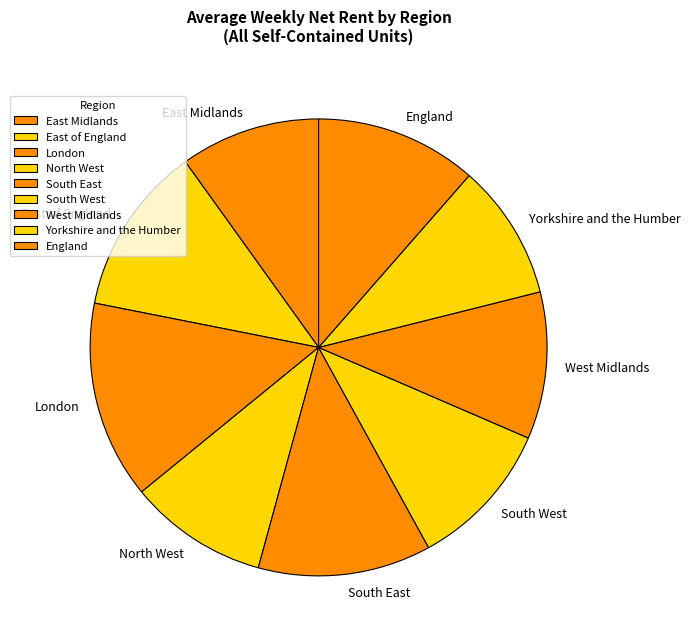

True or false: North West accounts for 19% of the total.

False